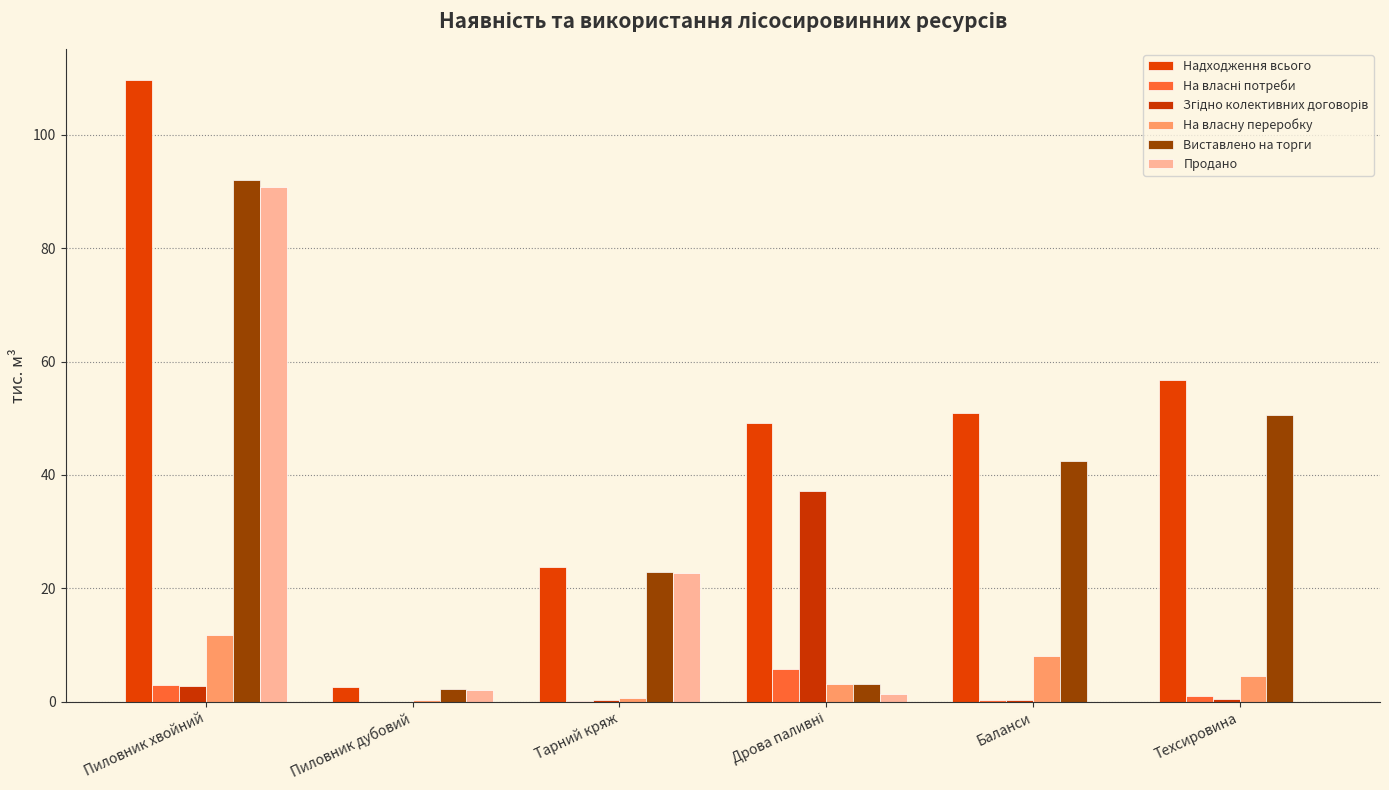

True or false: На власні потреби has a value of 0.9 at Пиловник хвойний.

False